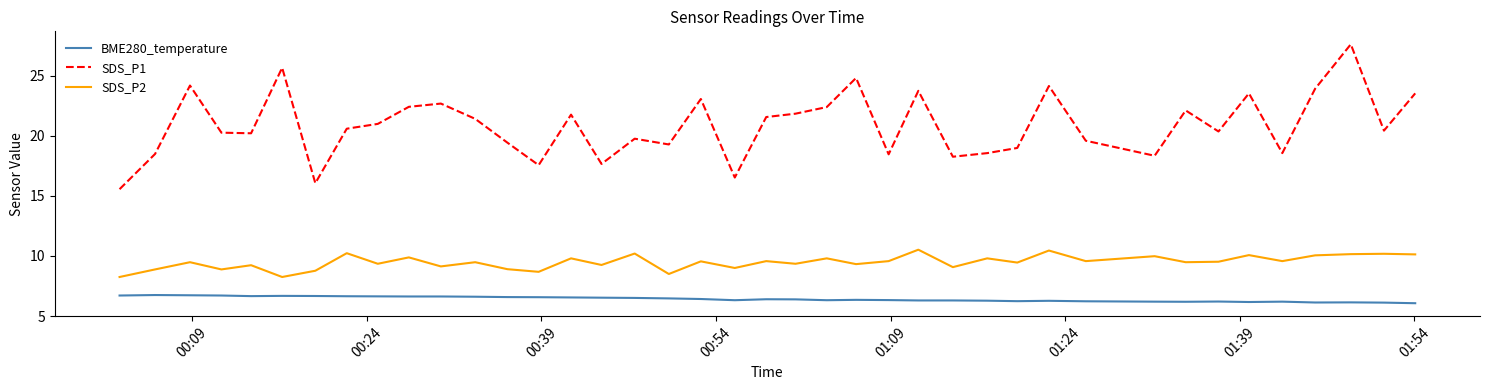

List the series in order of their overall mean, highest first.

SDS_P1, SDS_P2, BME280_temperature